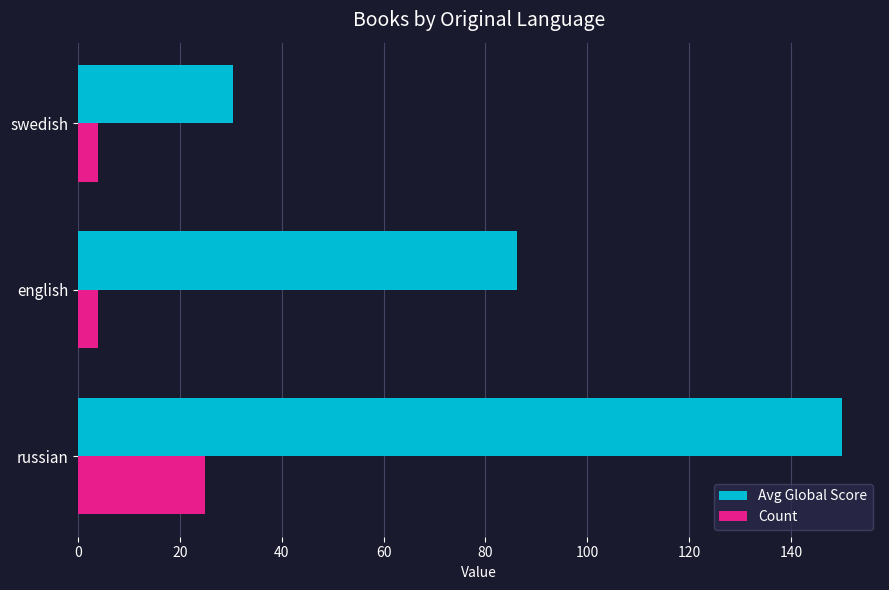

What is the total value across all series at russian?

175.0